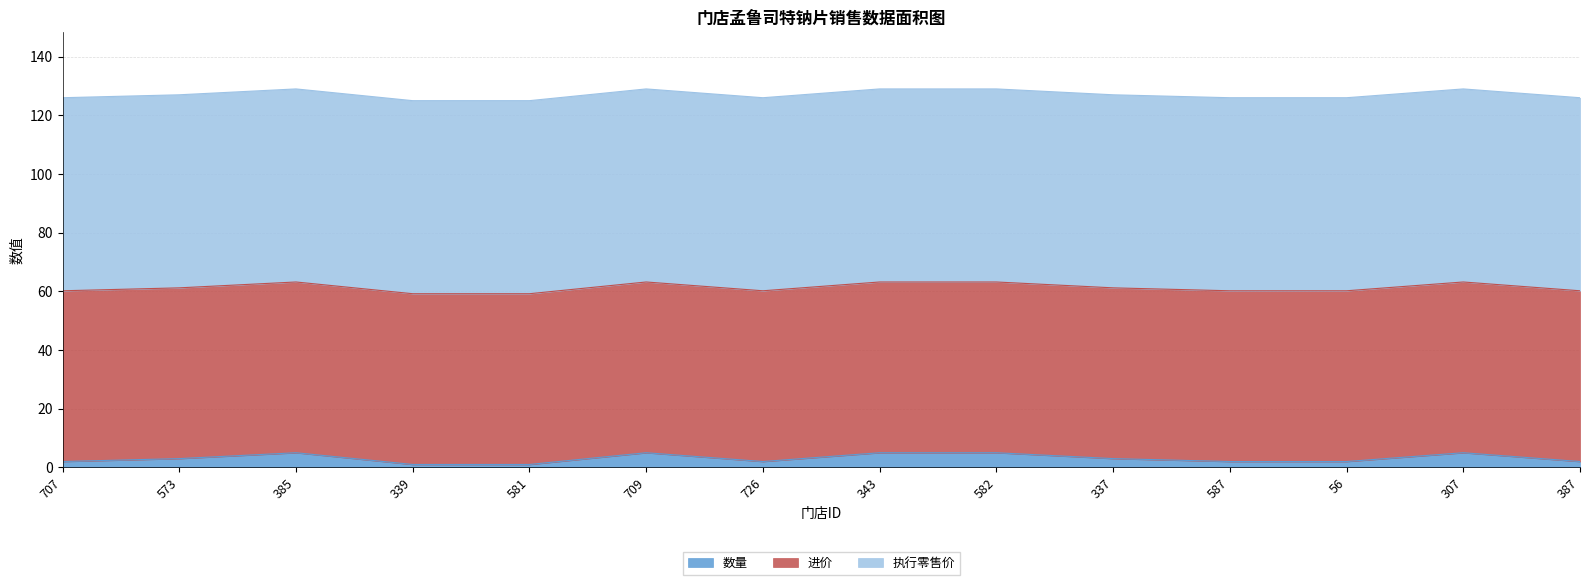

True or false: 进价 and 数量 intersect in this chart.

False